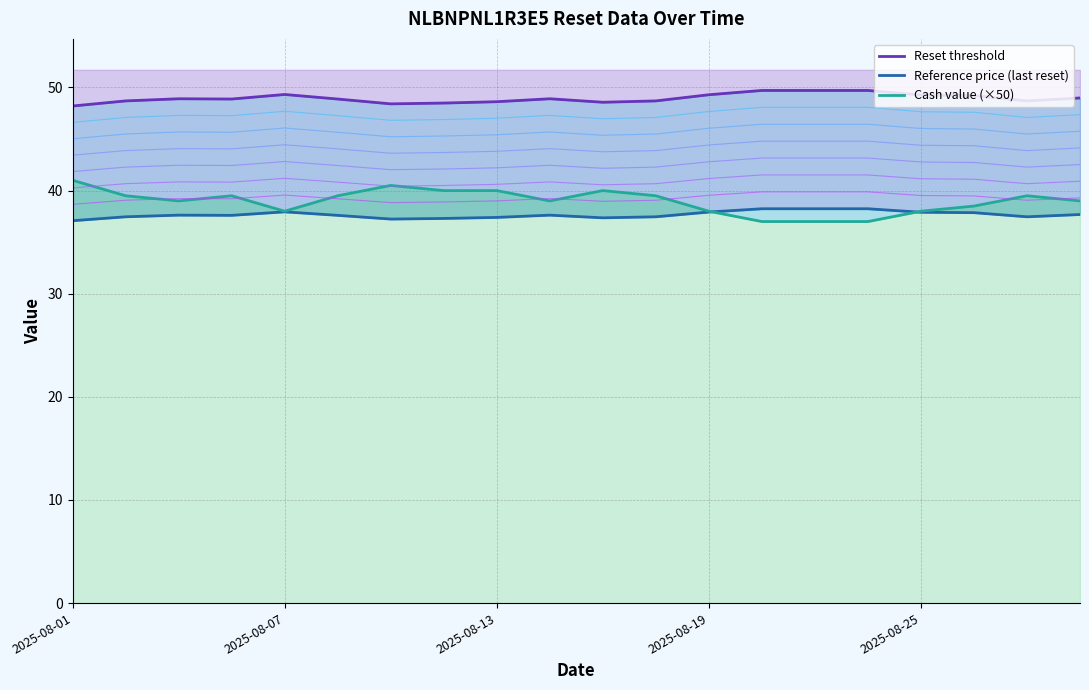

List the series in order of their peak value, lowest first.

Reference price (last reset), Cash value (×50), Reset threshold